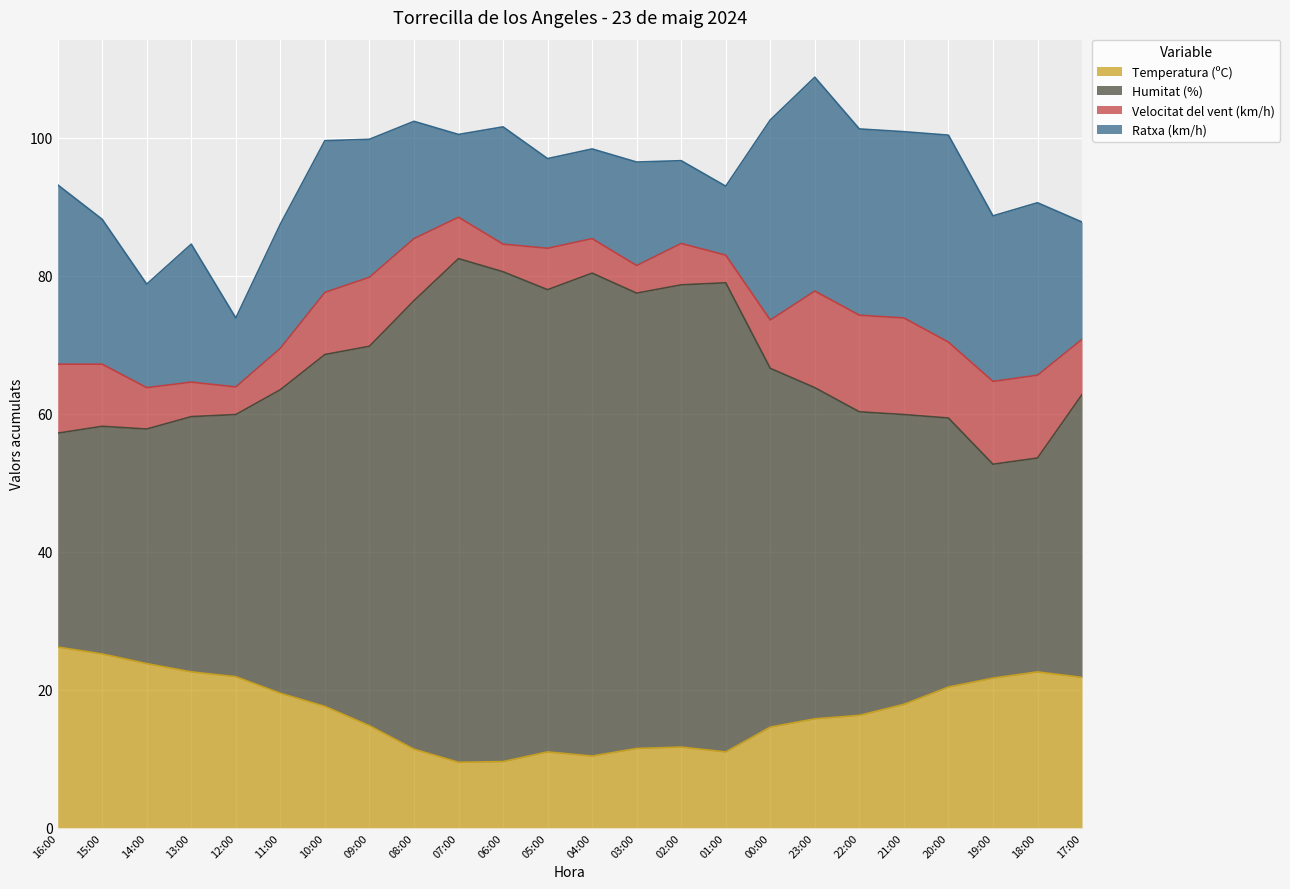

What is the average value of the Temperatura (ºC) series?

17.0